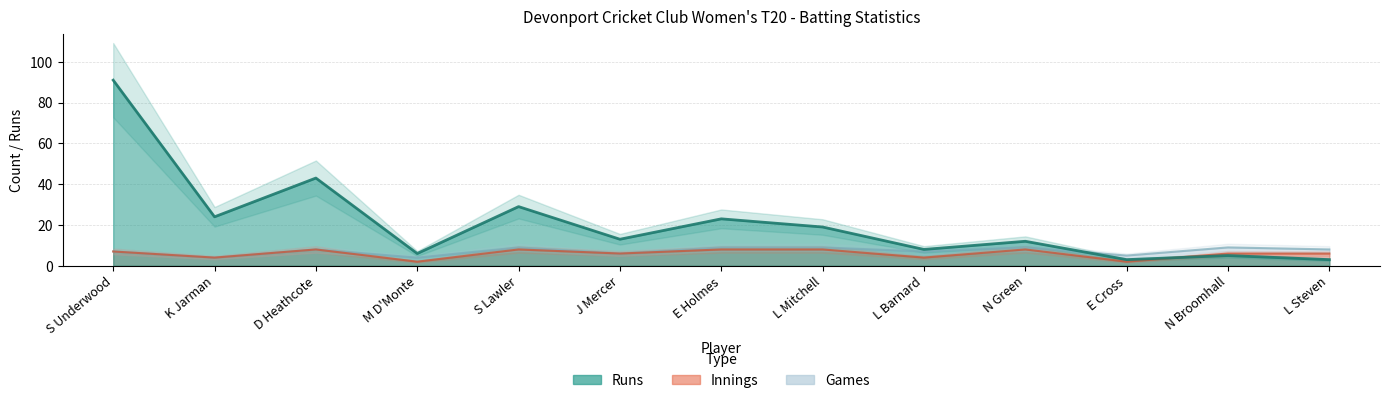

How many interior local peaks does the Runs series have?

5